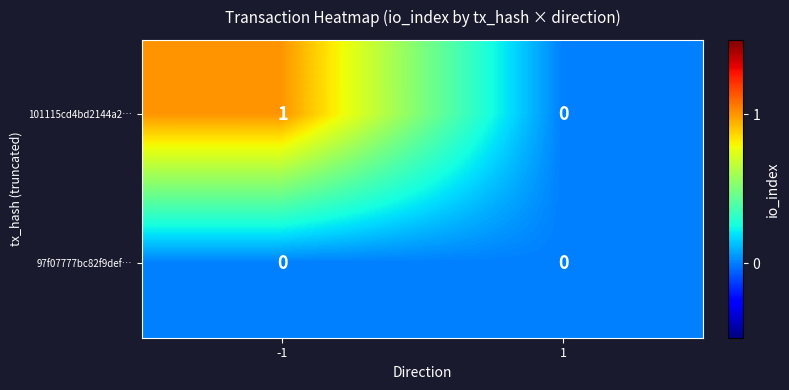

Rank the series by their average value, from highest to lowest.

101115cd4bd2144a2…, 97f07777bc82f9def…